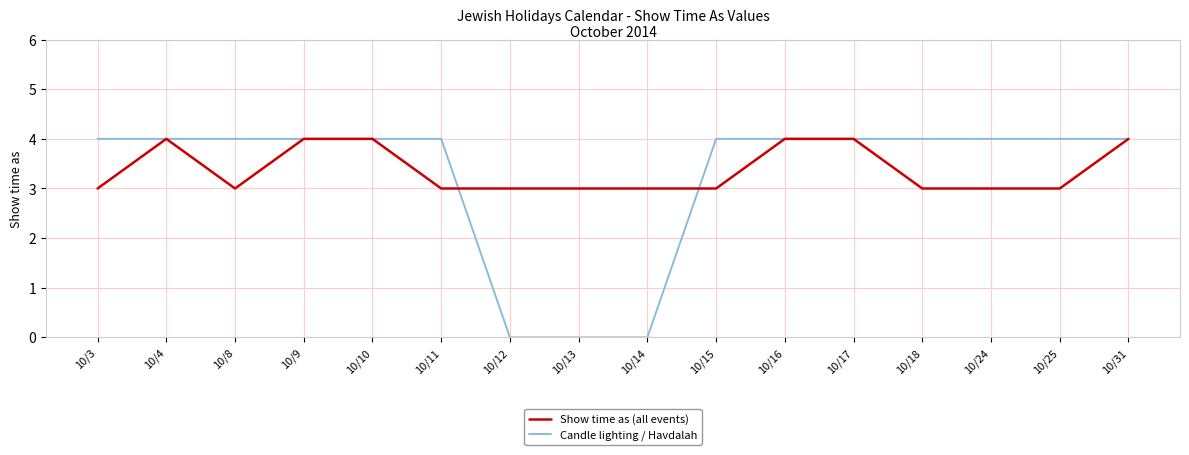

At 10/12, list the series in order from smallest to largest.

Candle lighting / Havdalah, Show time as (all events)